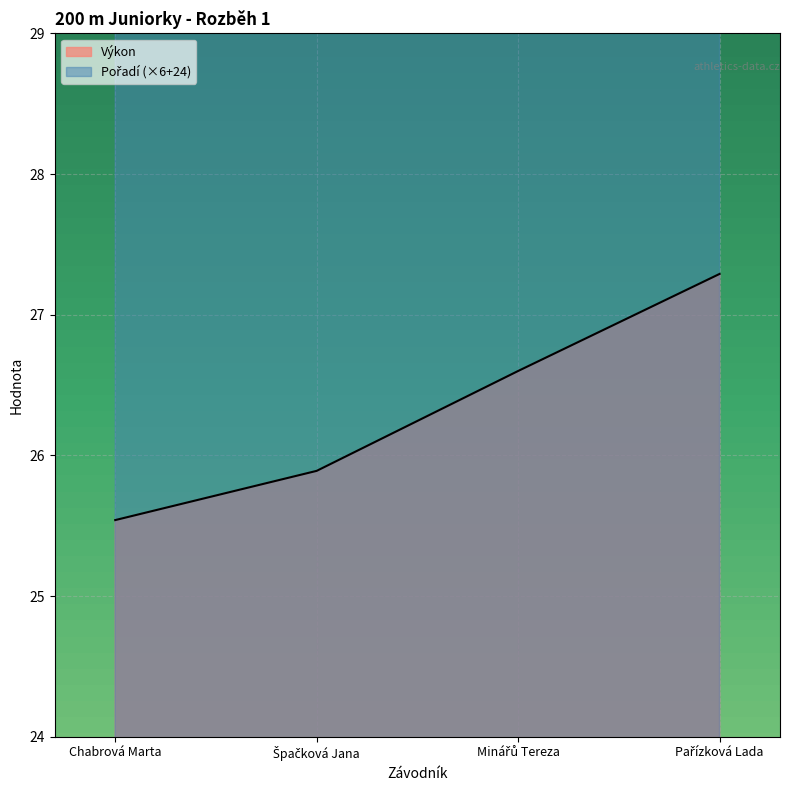

What is the sum of the Výkon values at Špačková Jana and Pařízková Lada?

53.2